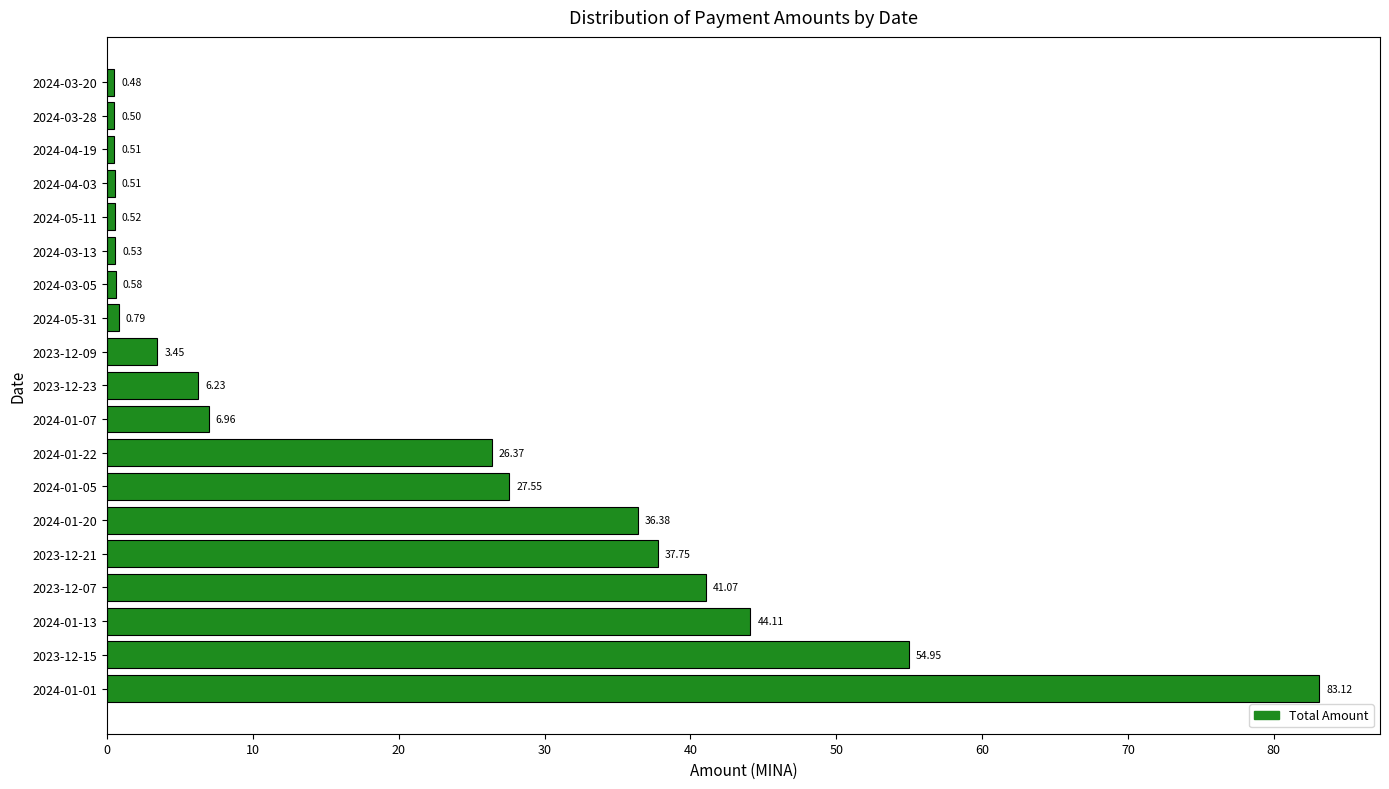

Between 2024-03-05 and 2024-01-07, which is larger?

2024-01-07